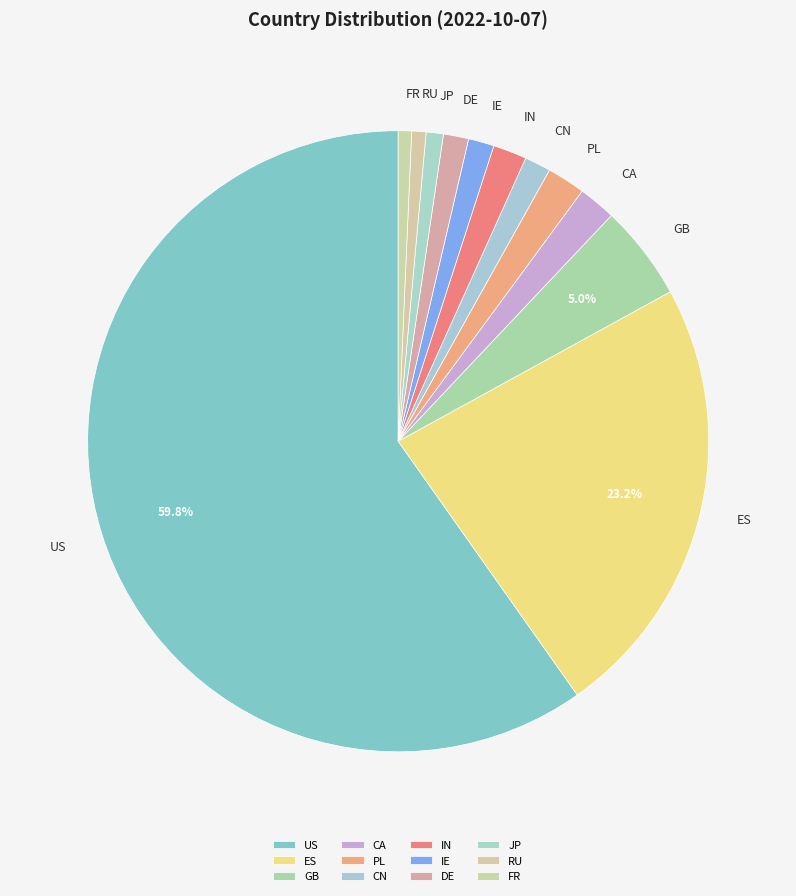

Approximately how many times larger is the value at JP compared to RU?

1.2